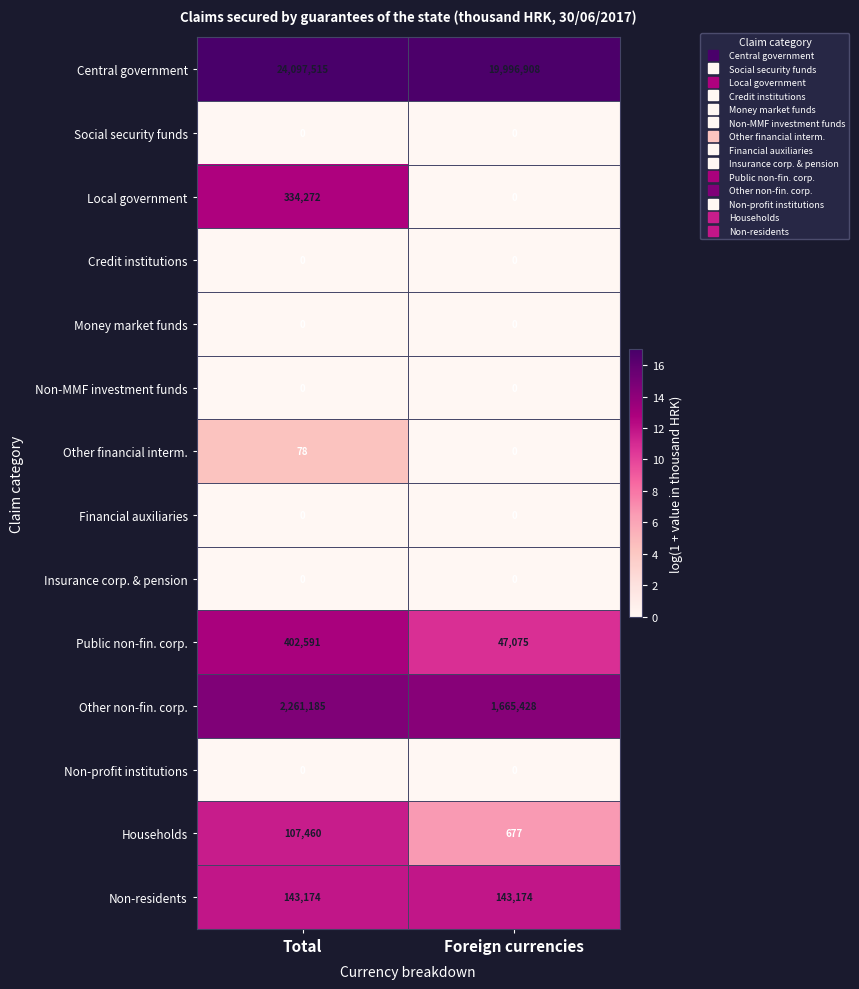

What is the greatest value displayed?

24097515